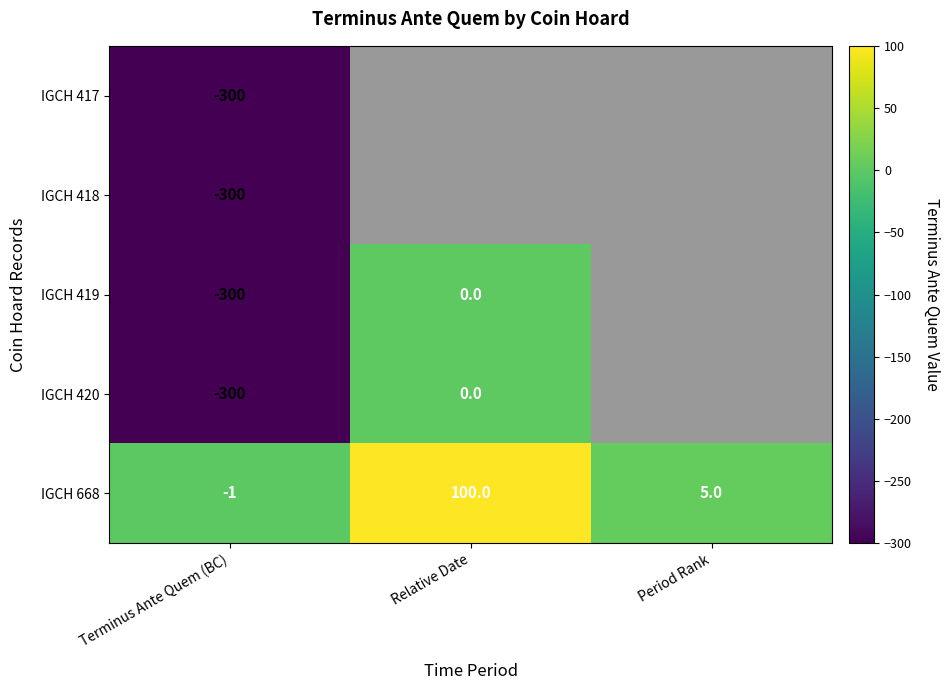

What is the sum of the IGCH 419 values at Terminus Ante Quem (BC) and Relative Date?

-300